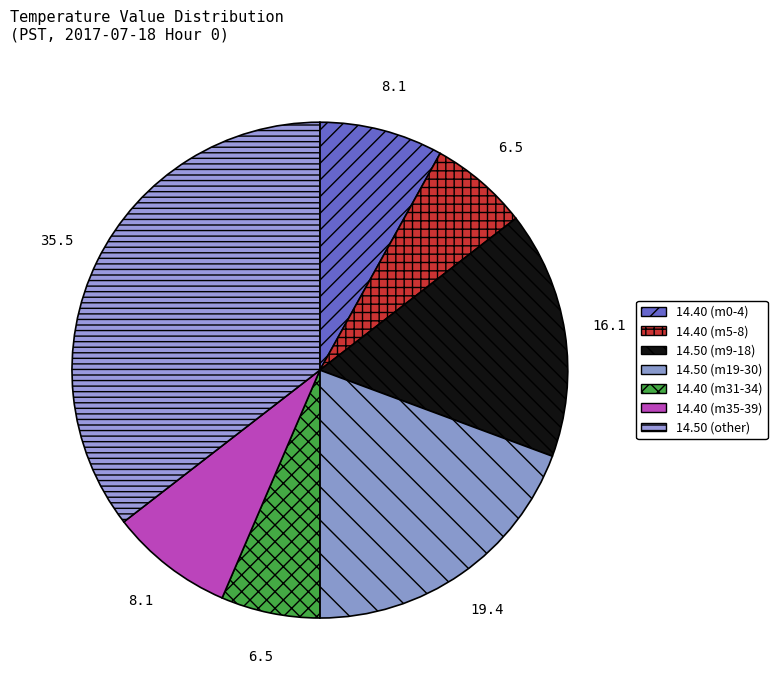

To the nearest percent, what is the average slice percentage?

14%